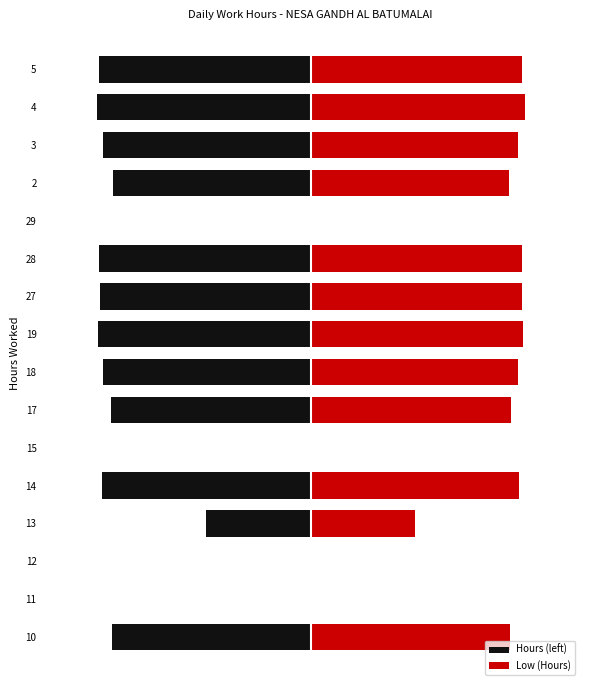

At which label is Low (Hours) closest to 4?

13